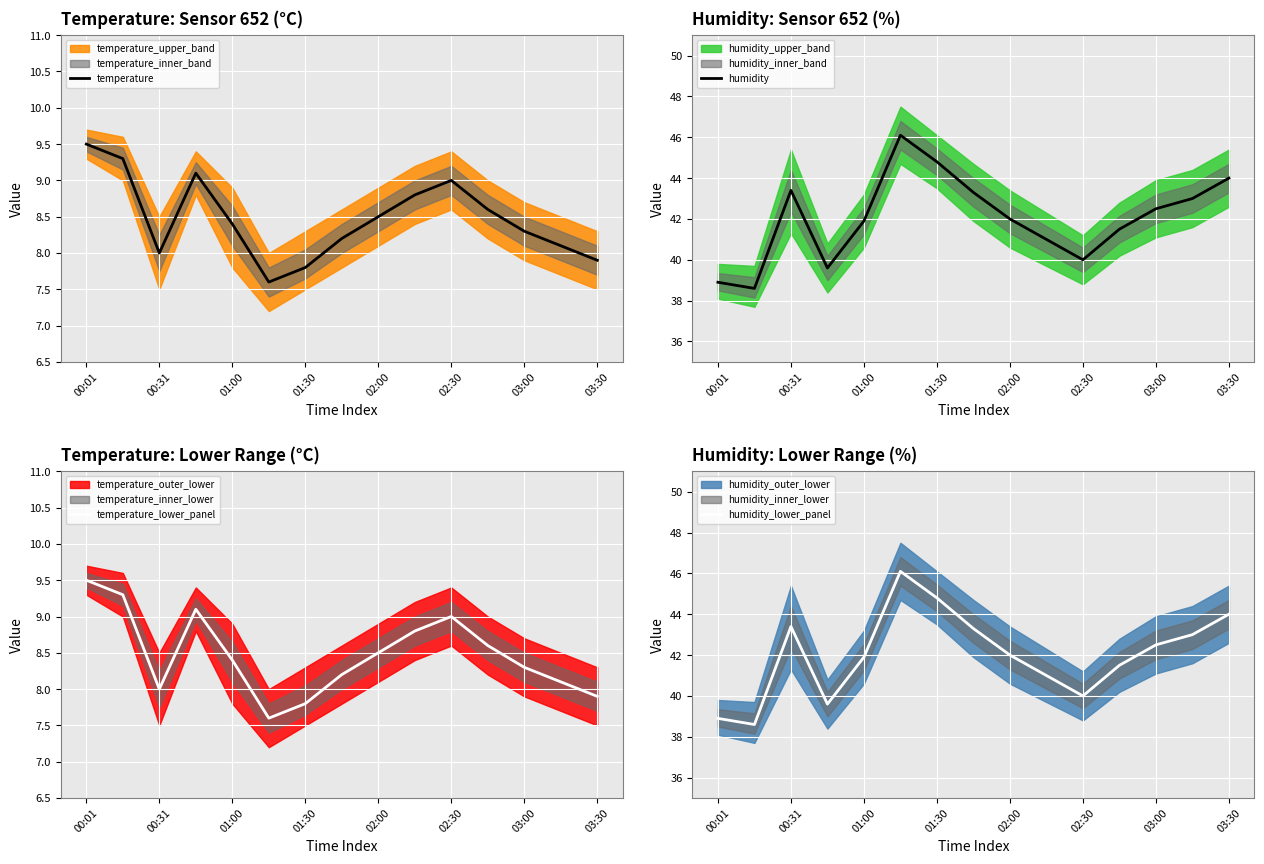

What is the average value of the temperature_lower_panel series?

8.5